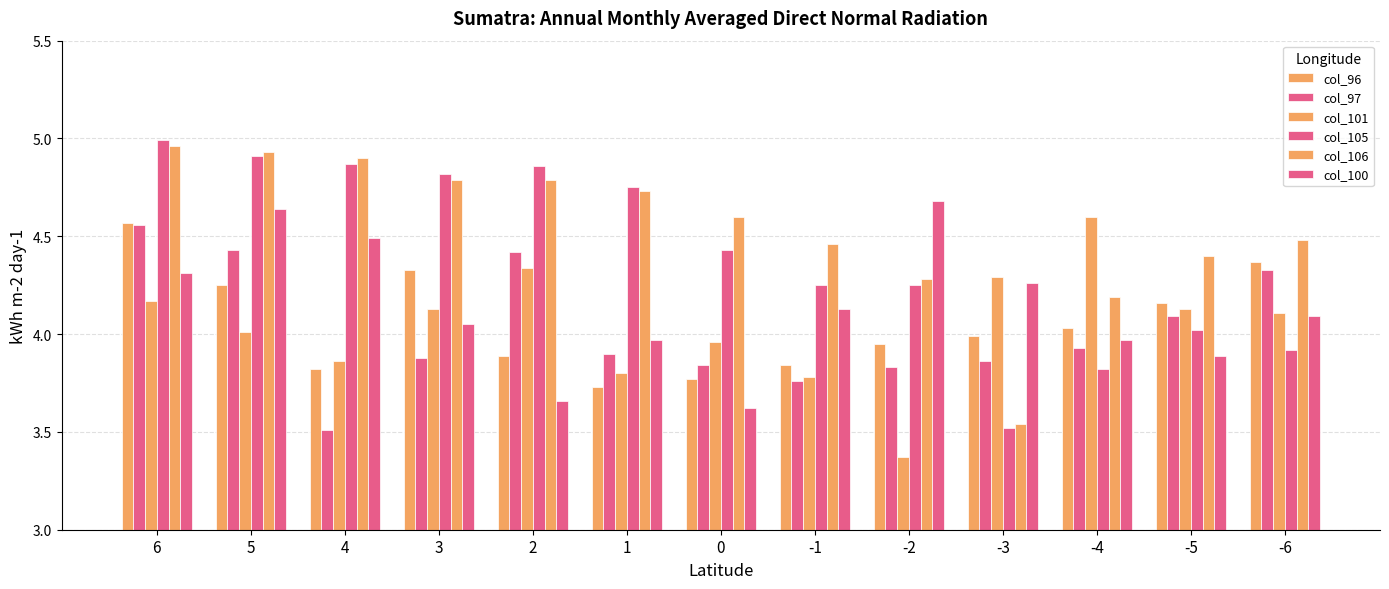

How many categories are shown in the chart?

13